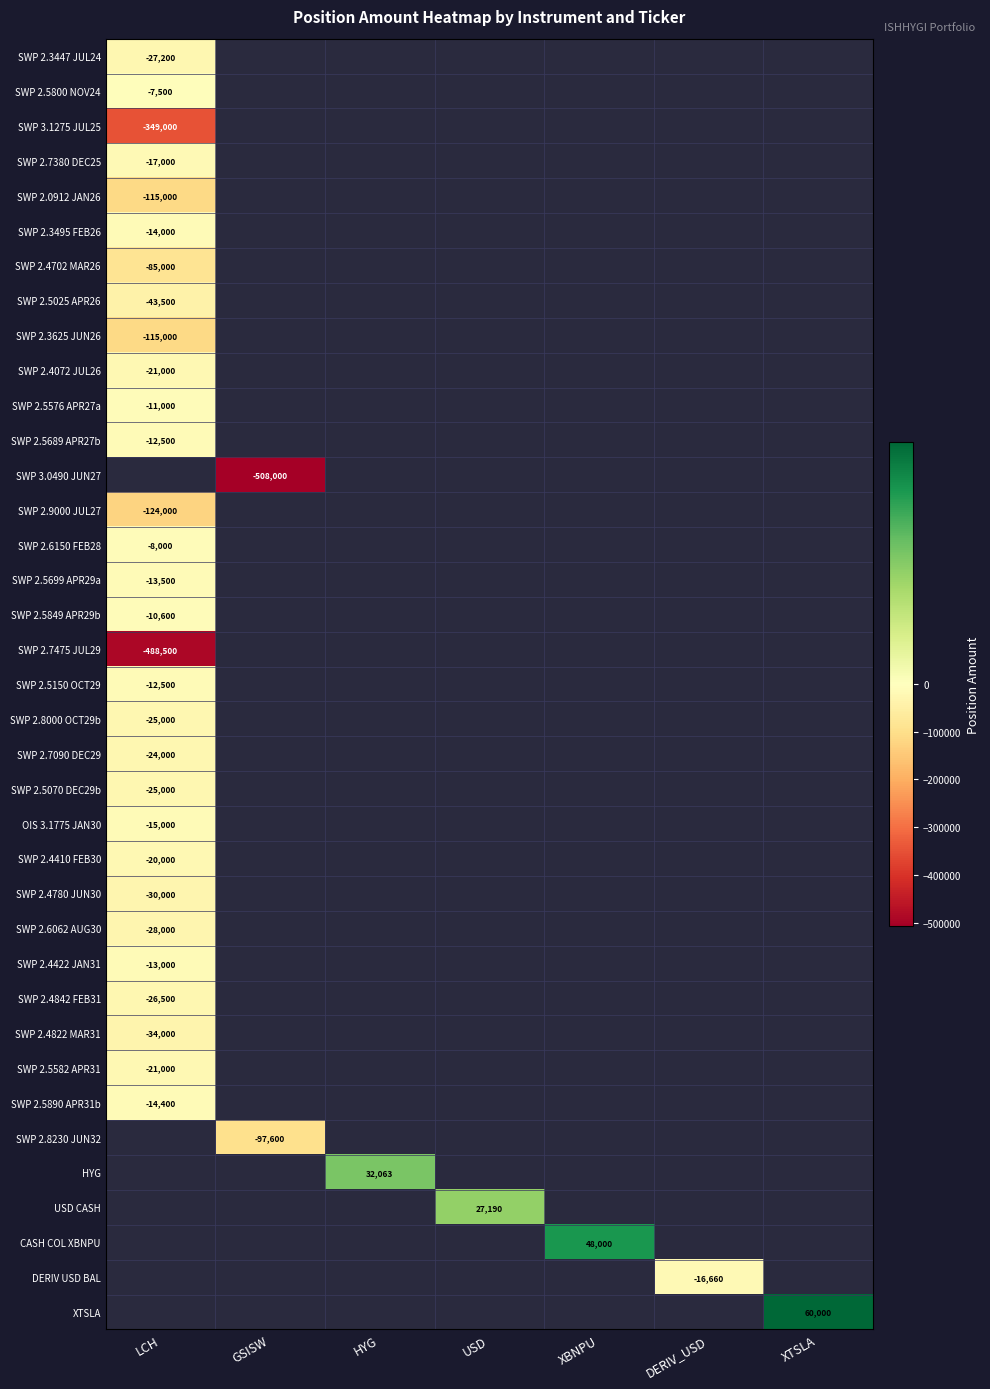

True or false: SWP 2.5890 APR31b has a value of -19859 at LCH.

False